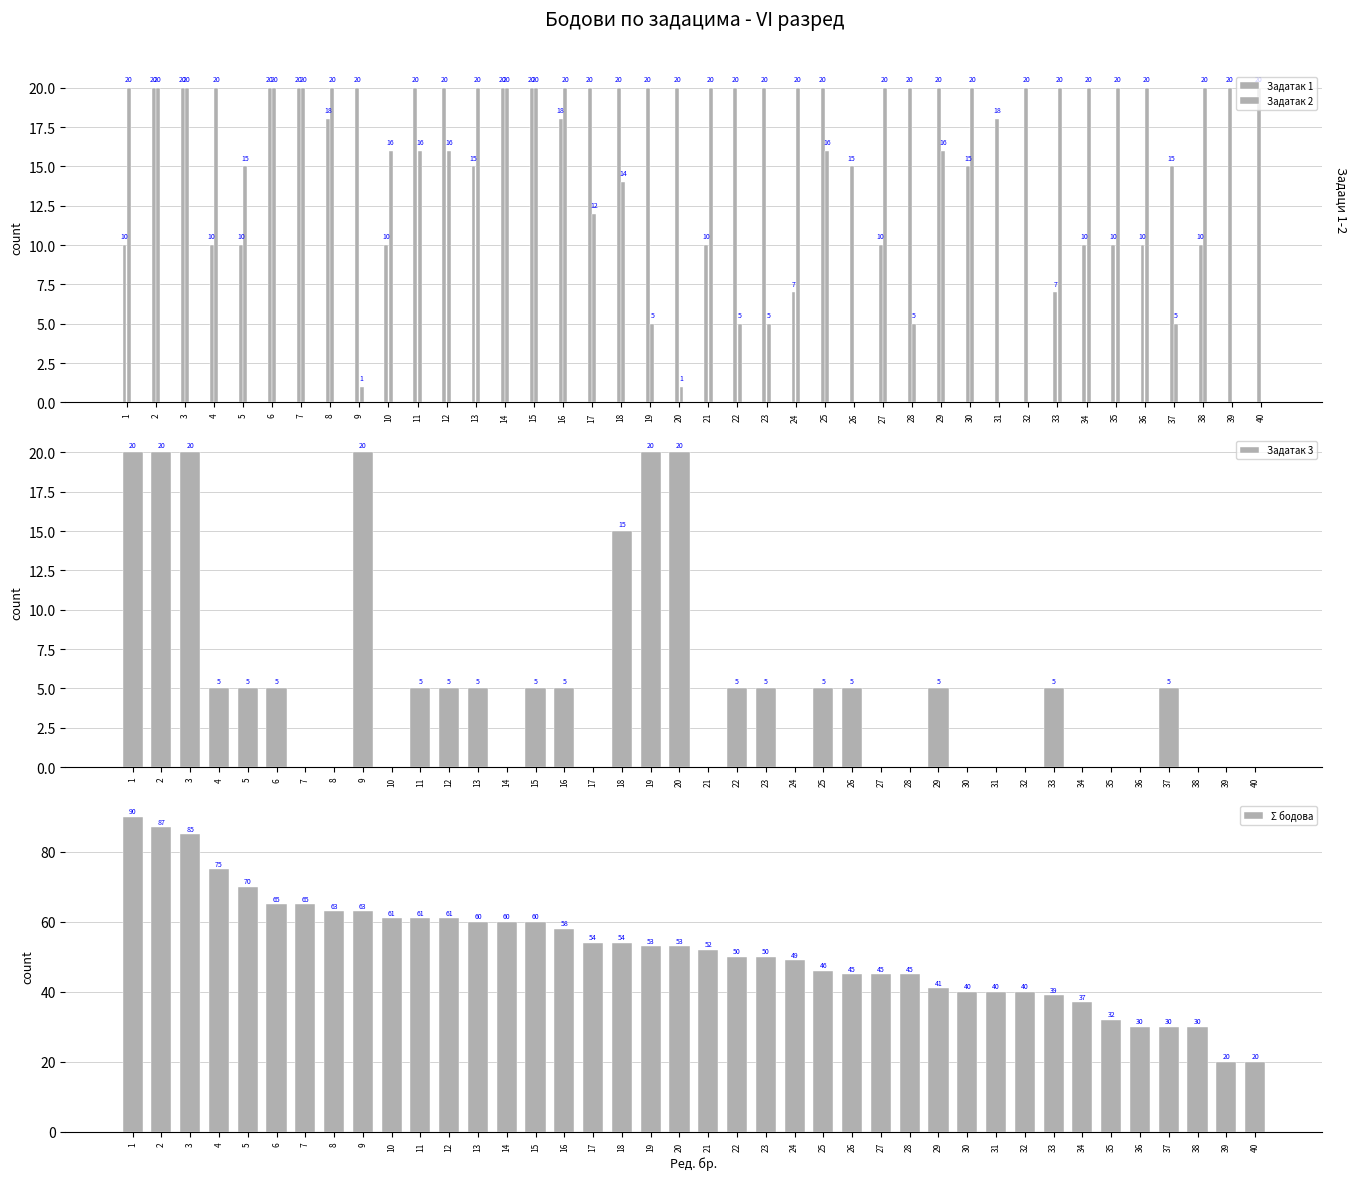

List the series in order of their peak value, highest first.

Σ бодова, Задатак 1, Задатак 2, Задатак 3